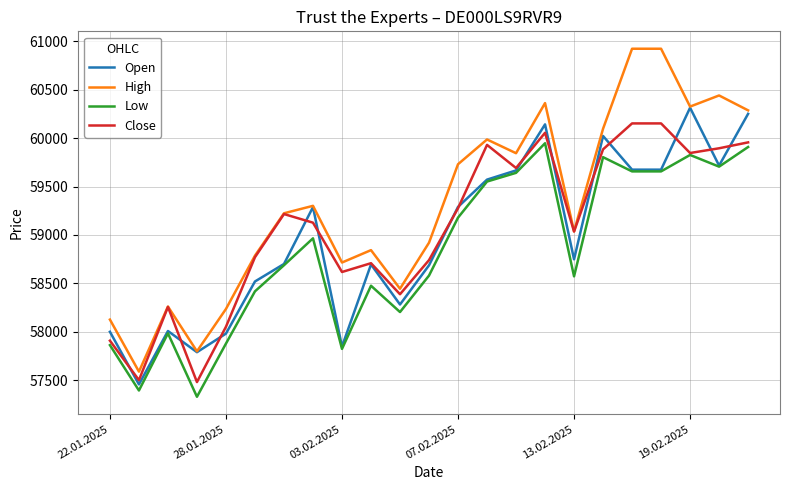

What is the greatest value displayed?

60925